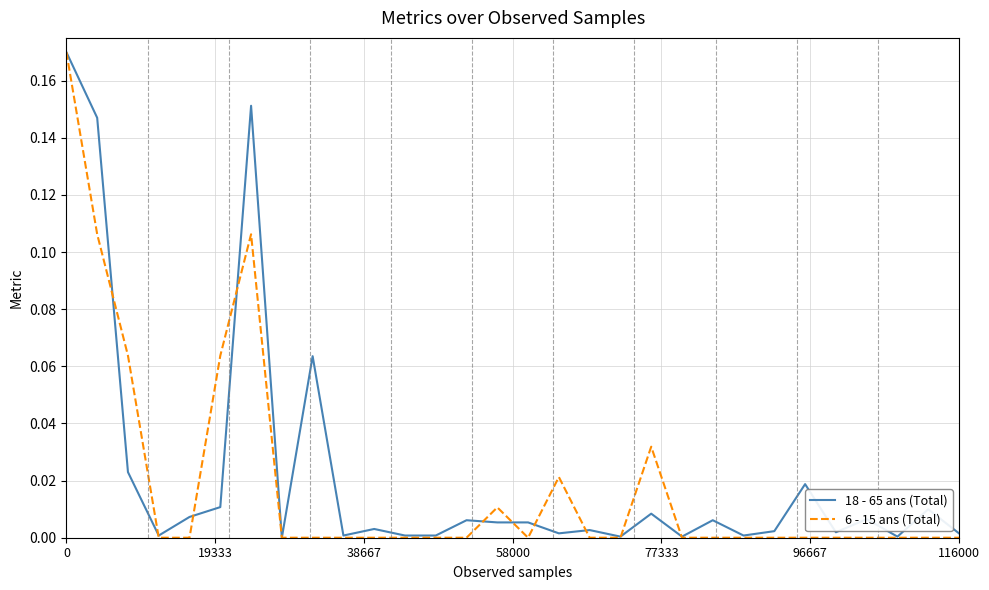

Where is the first local minimum for 6 - 15 ans (Total)?

15